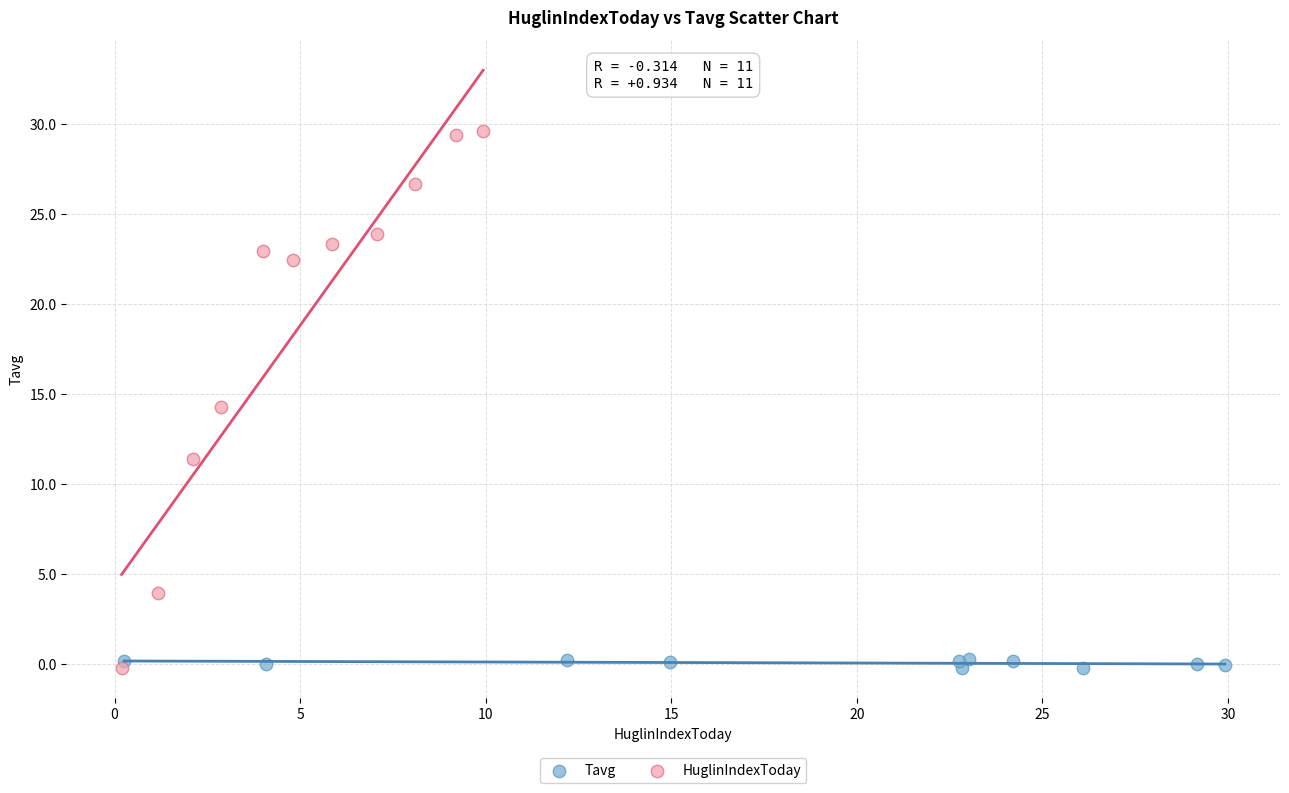

Which series contains the highest Y value?

HuglinIndexToday